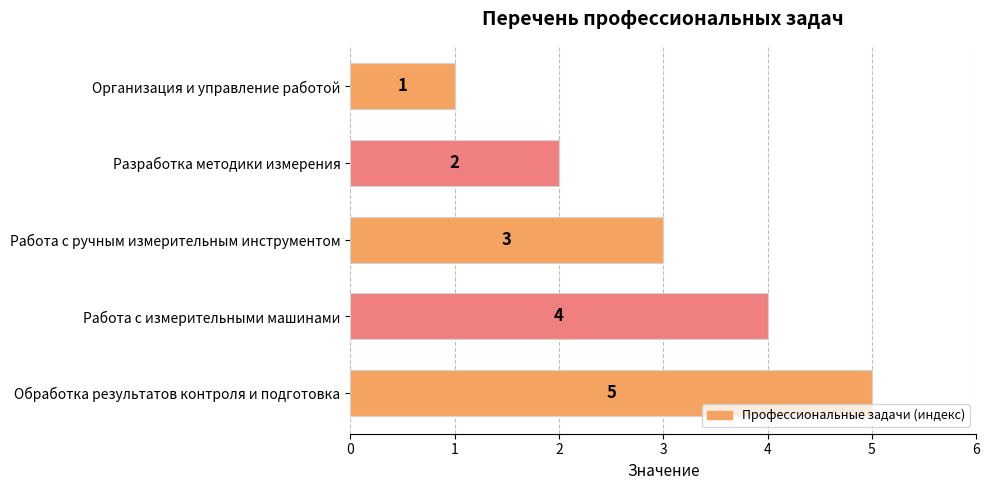

What is the change in value from Разработка методики измерения to Работа с ручным измерительным инструментом?

+1